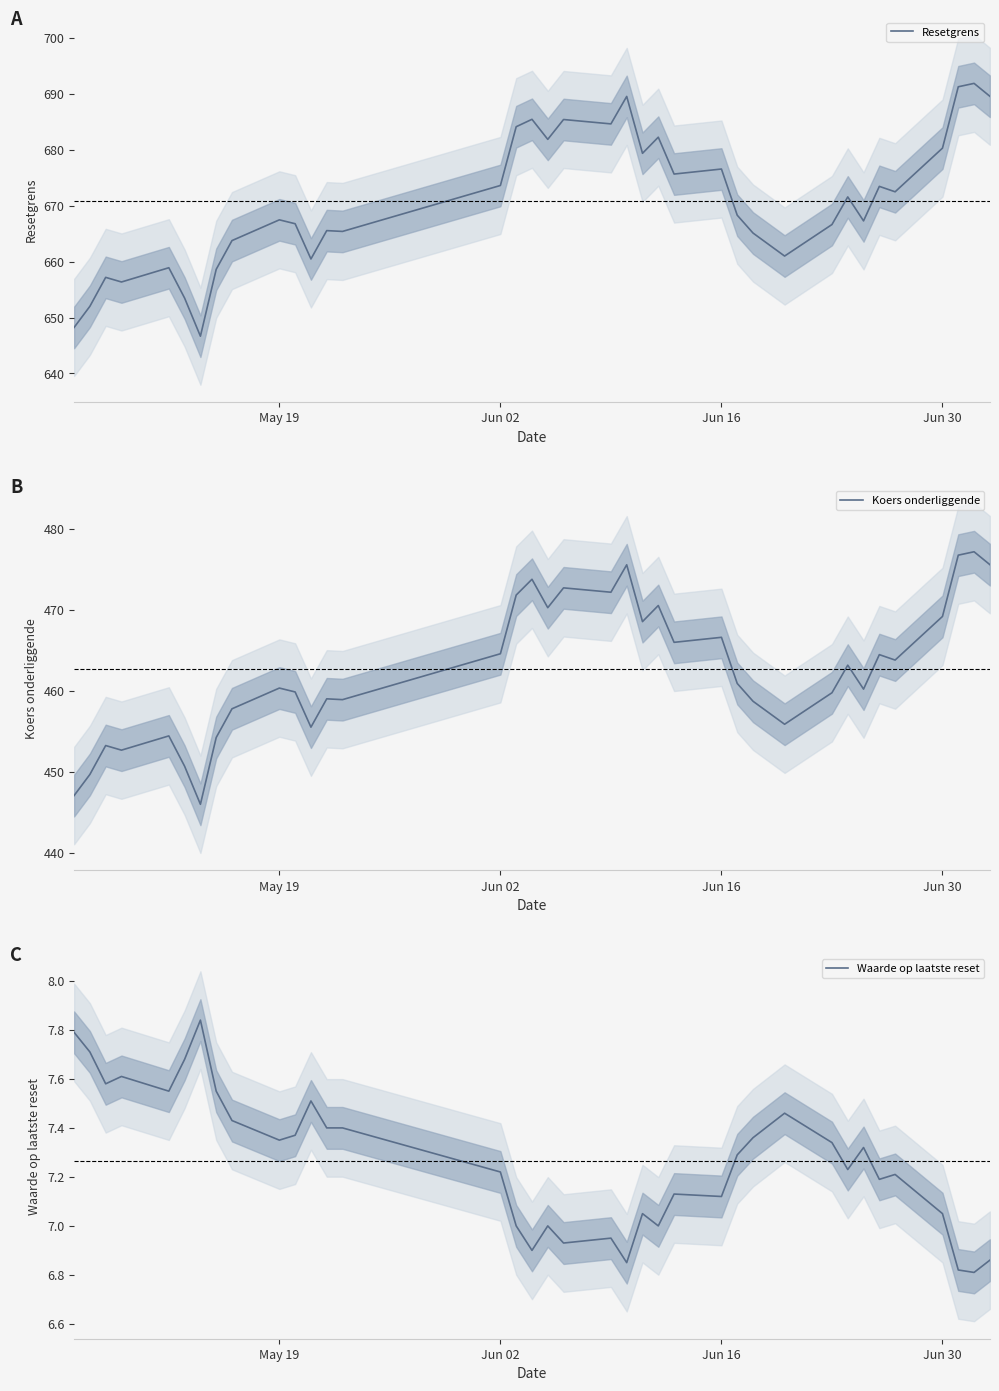

What is the maximum value shown in the chart?

691.9